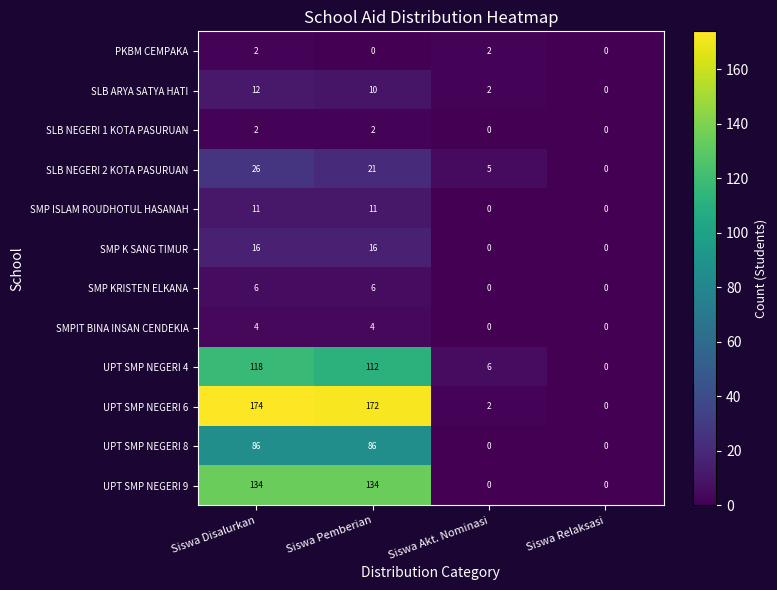

At which label does UPT SMP NEGERI 4 first exceed 112?

Siswa Disalurkan